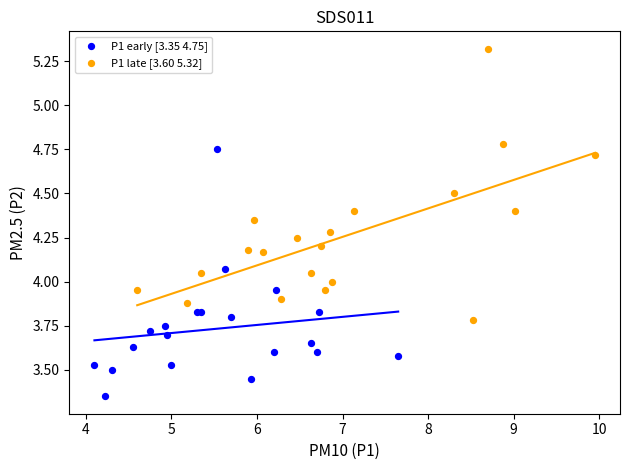

Which series reaches the maximum Y coordinate?

P1 late [3.60 5.32]